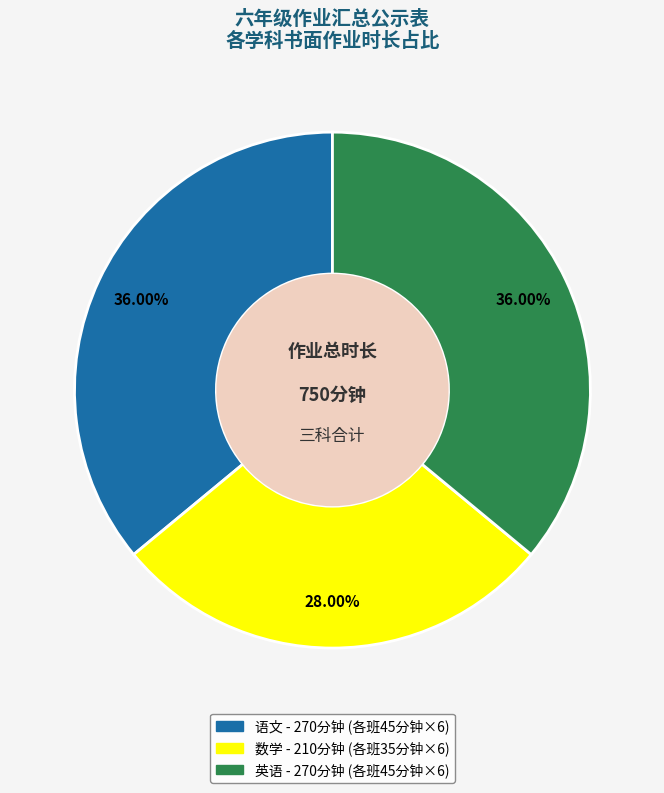

Is there a majority slice in this chart?

No